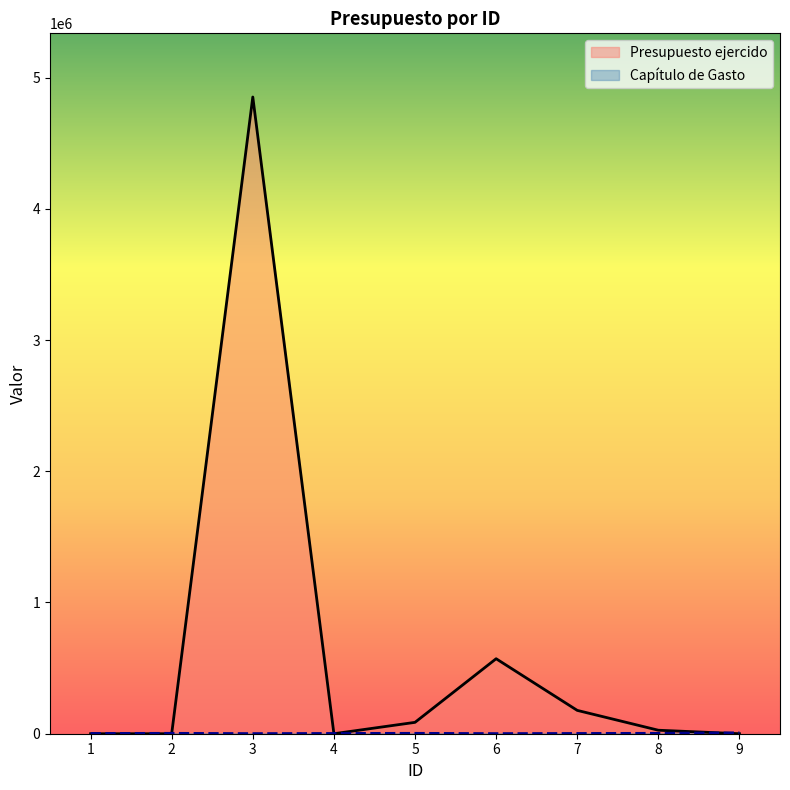

Which has a higher value, 8 or 6?

6